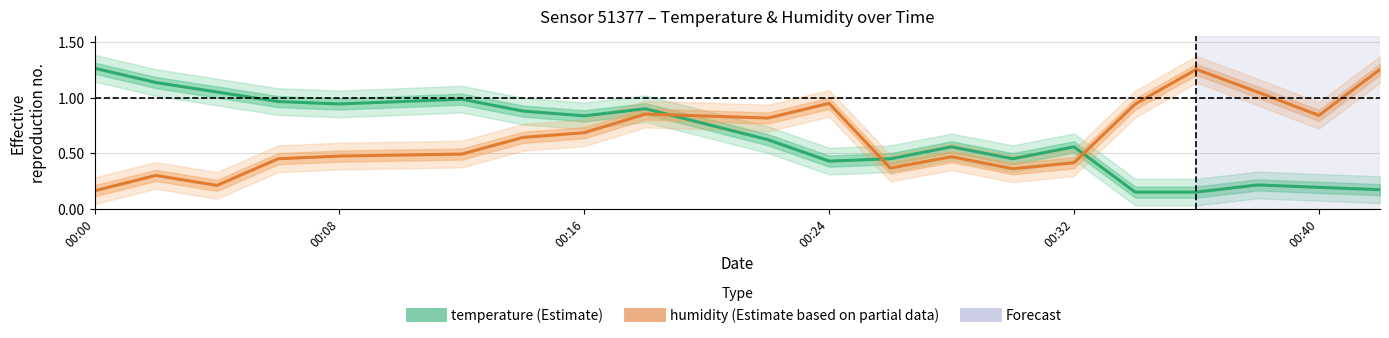

Which series has the largest total across all categories?

humidity (normalised)